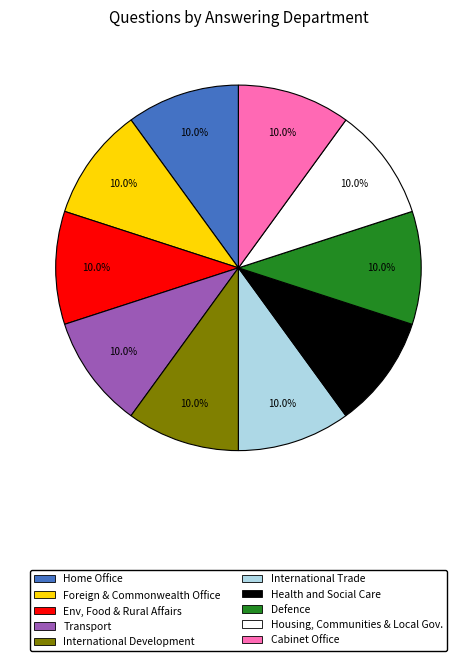

Does any single category account for the majority?

No